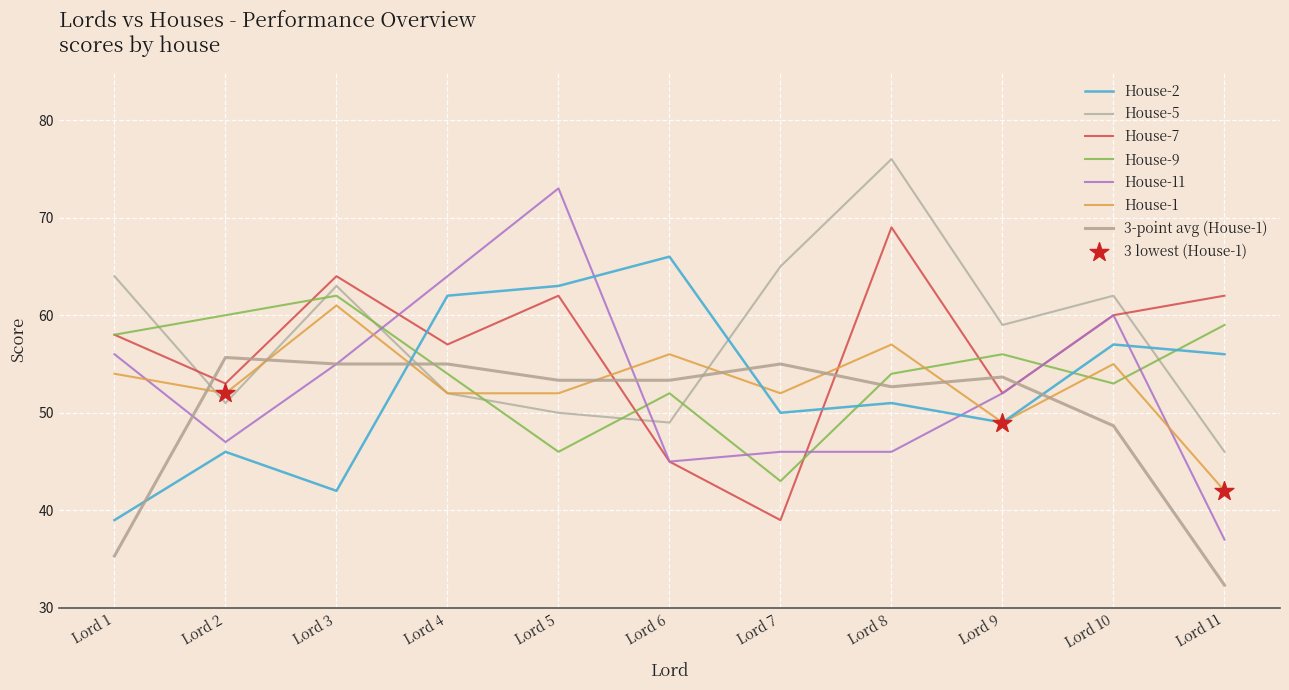

Which series has the largest total across all categories?

House-5